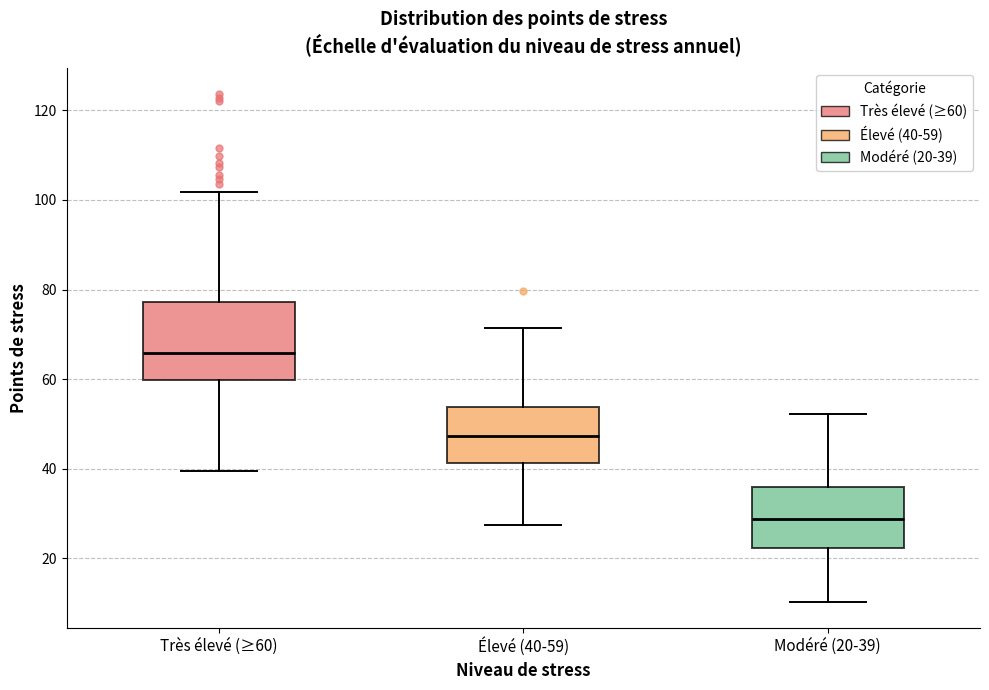

Which box has the lowest median line?

Modéré (20-39)